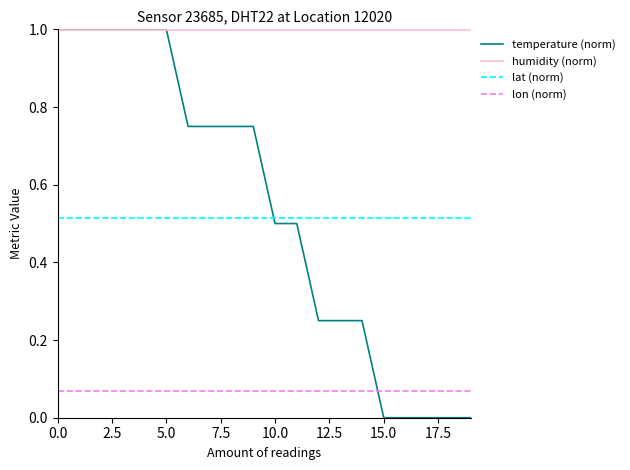

Which series has the largest total across all categories?

humidity (norm)